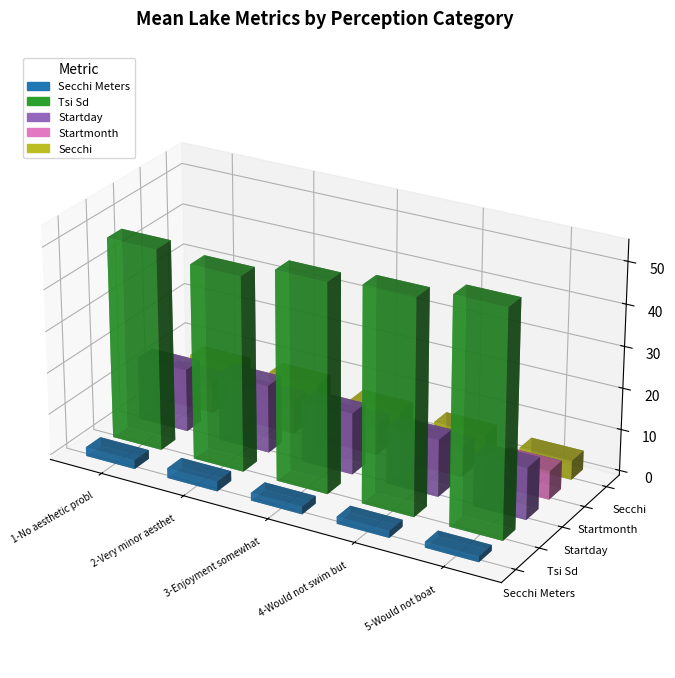

What position from the right is Tsi Sd?

4